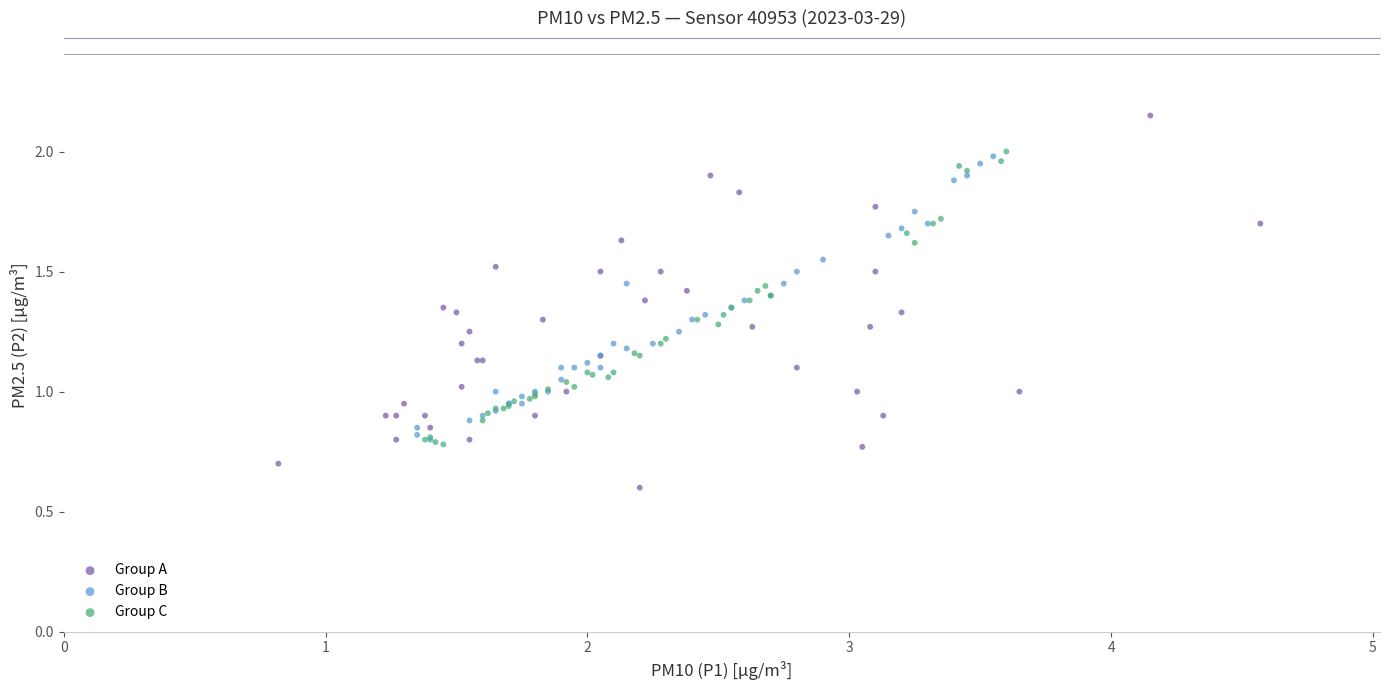

Which series contains the highest Y value?

Group A